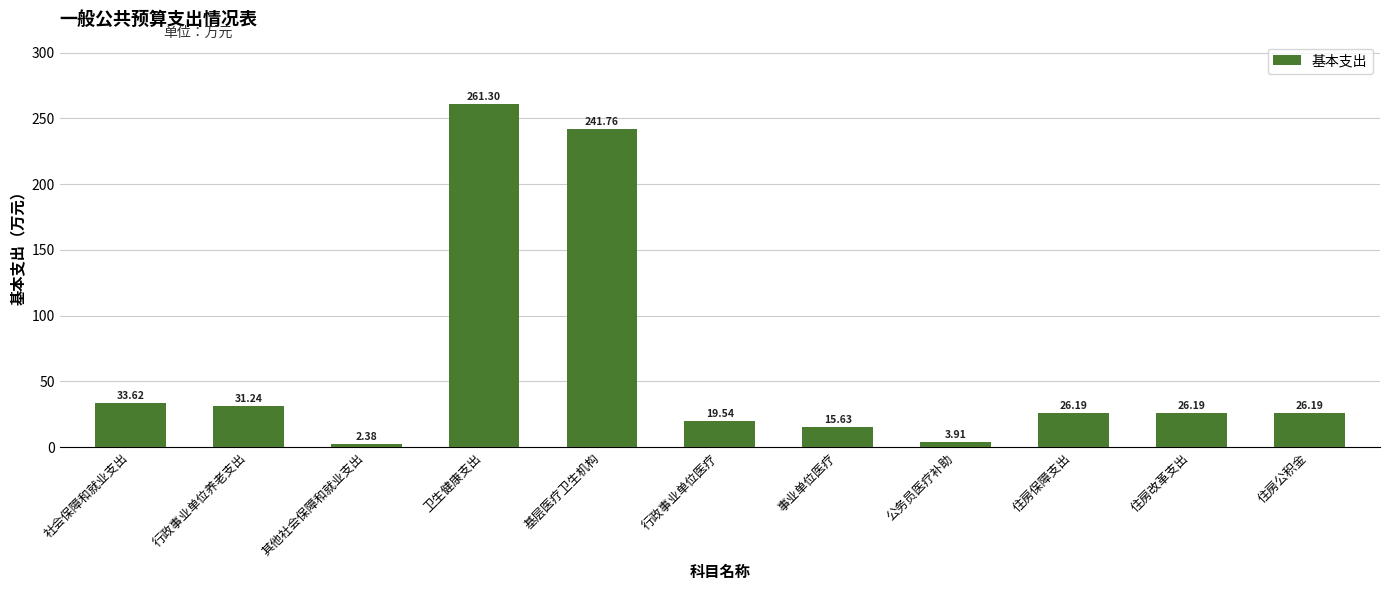

Are the bars horizontal?

No